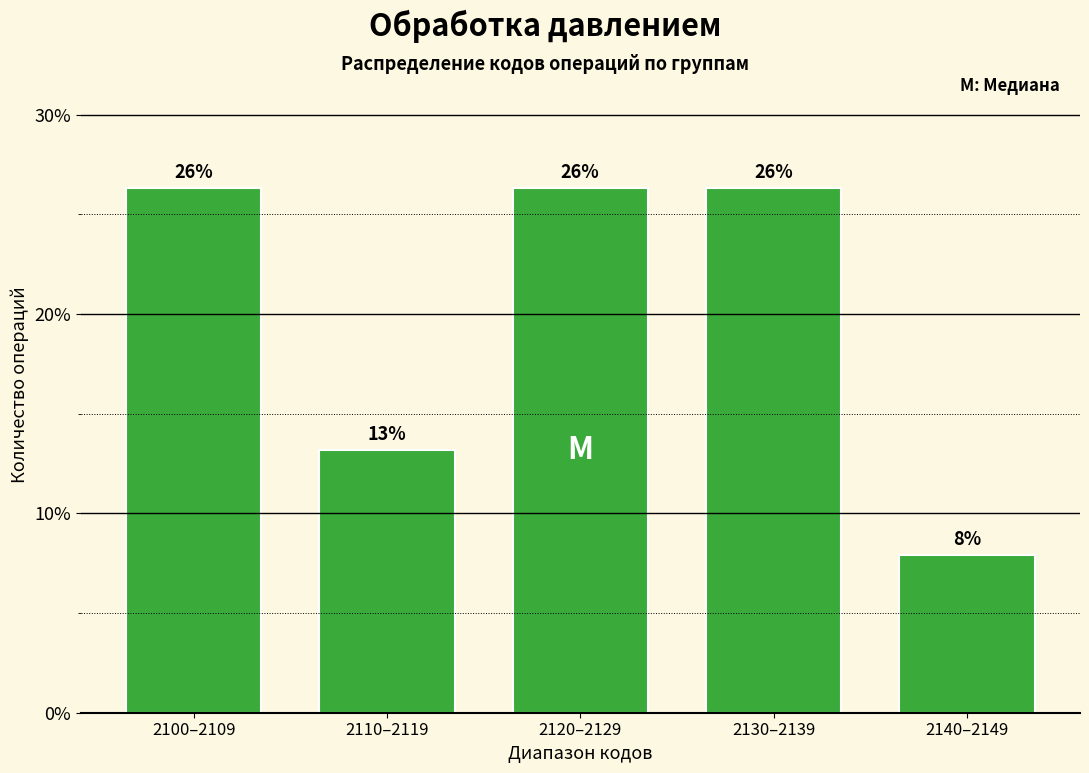

Does the chart contain any negative values?

No